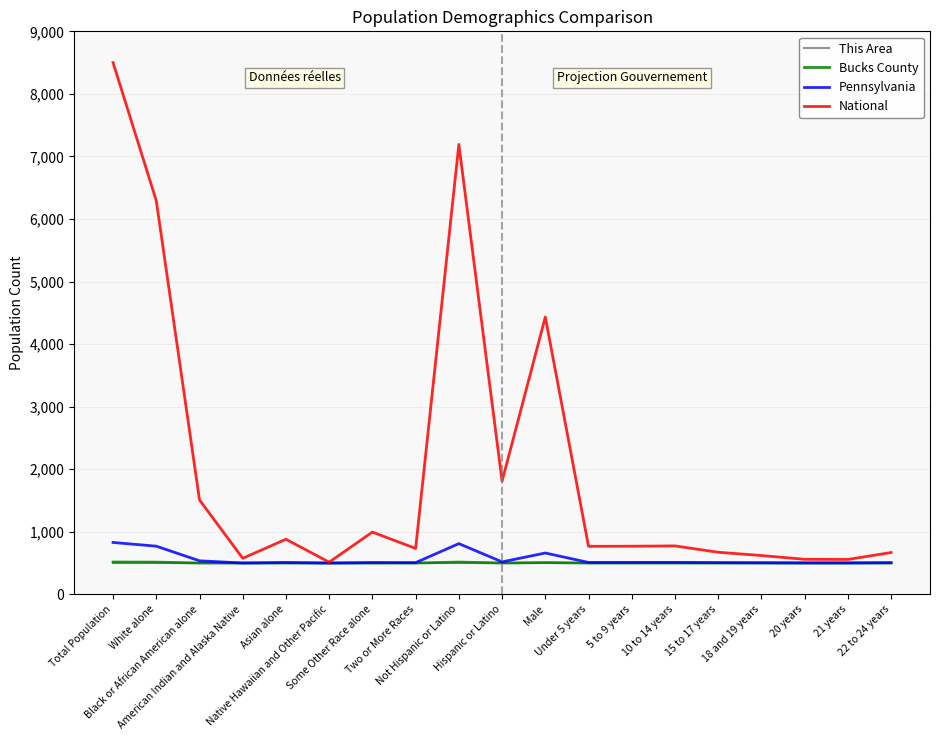

What is the minimum value for Pennsylvania?

500.1